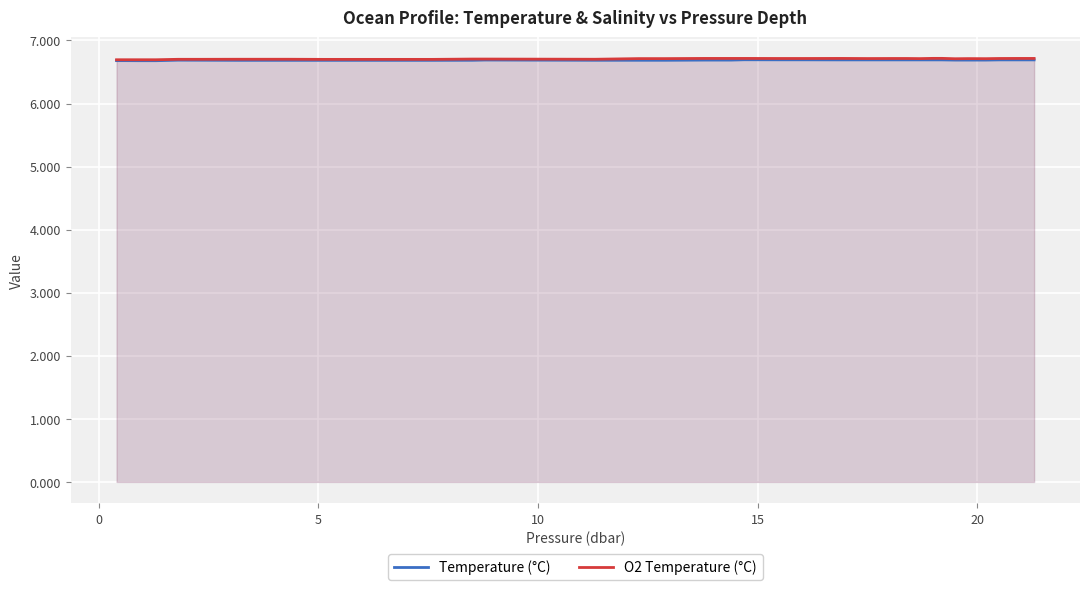

Does the chart display data point markers on the line(s)?

No